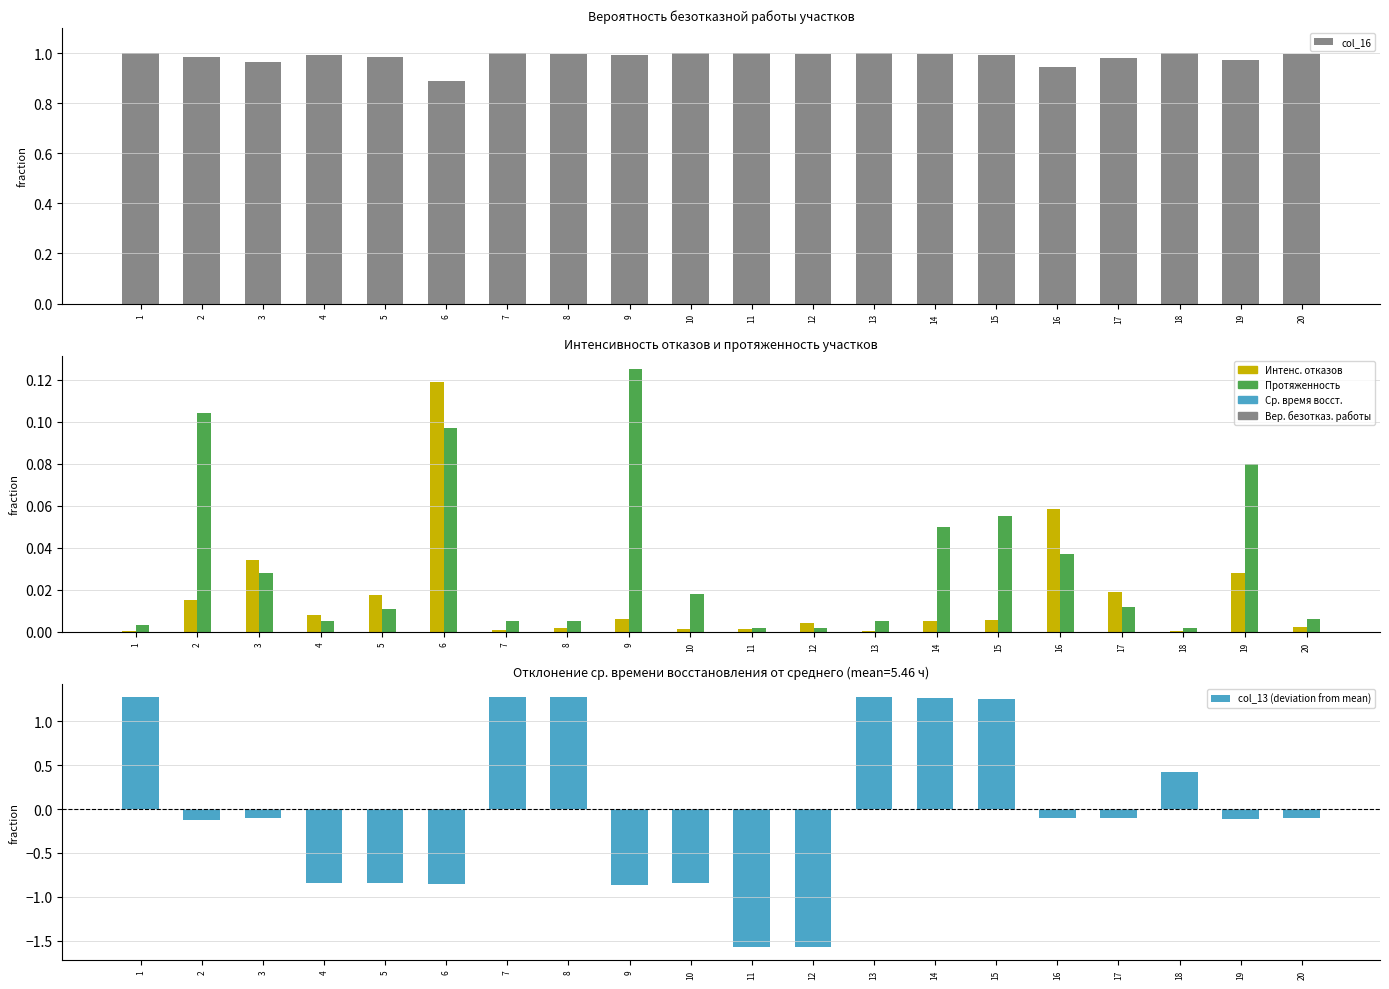

Rank the series at 6 from lowest to highest value.

col_13 (deviation from mean), col_7, col_11, col_16